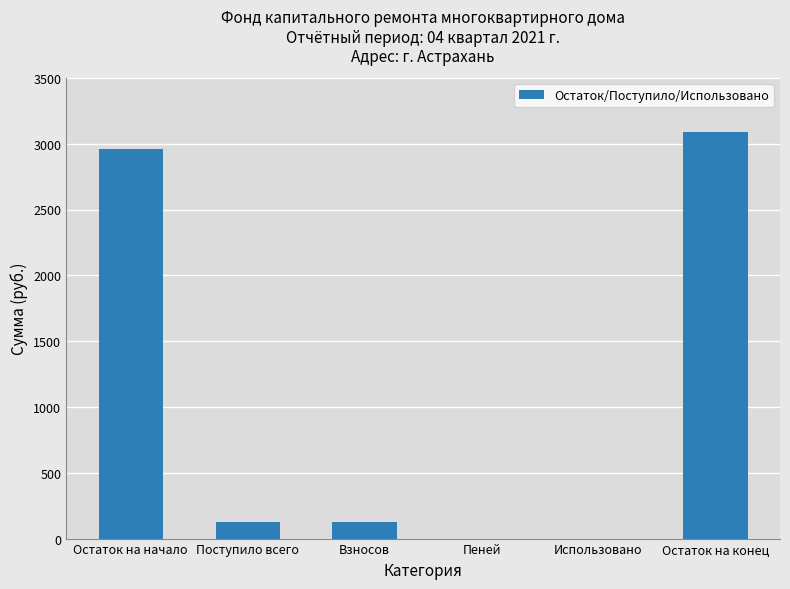

True or false: the data shows 3091.0 at Остаток на конец.

True